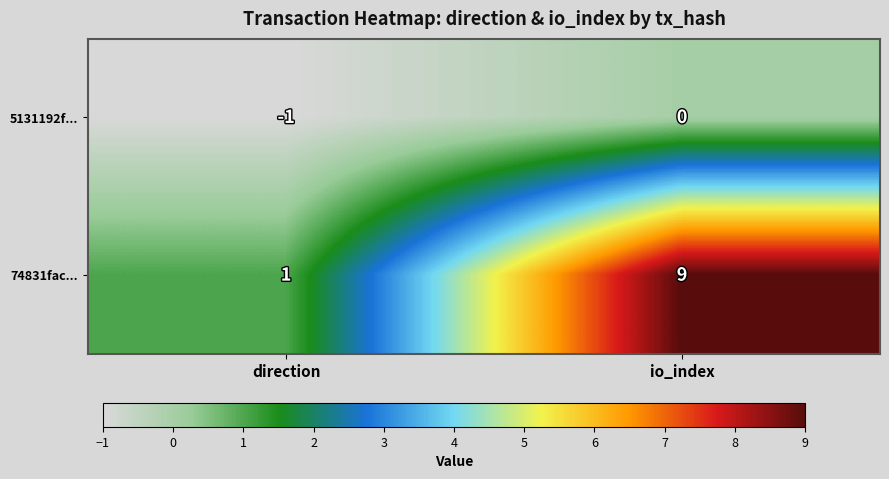

Which series has the largest range (max minus min)?

74831fac...